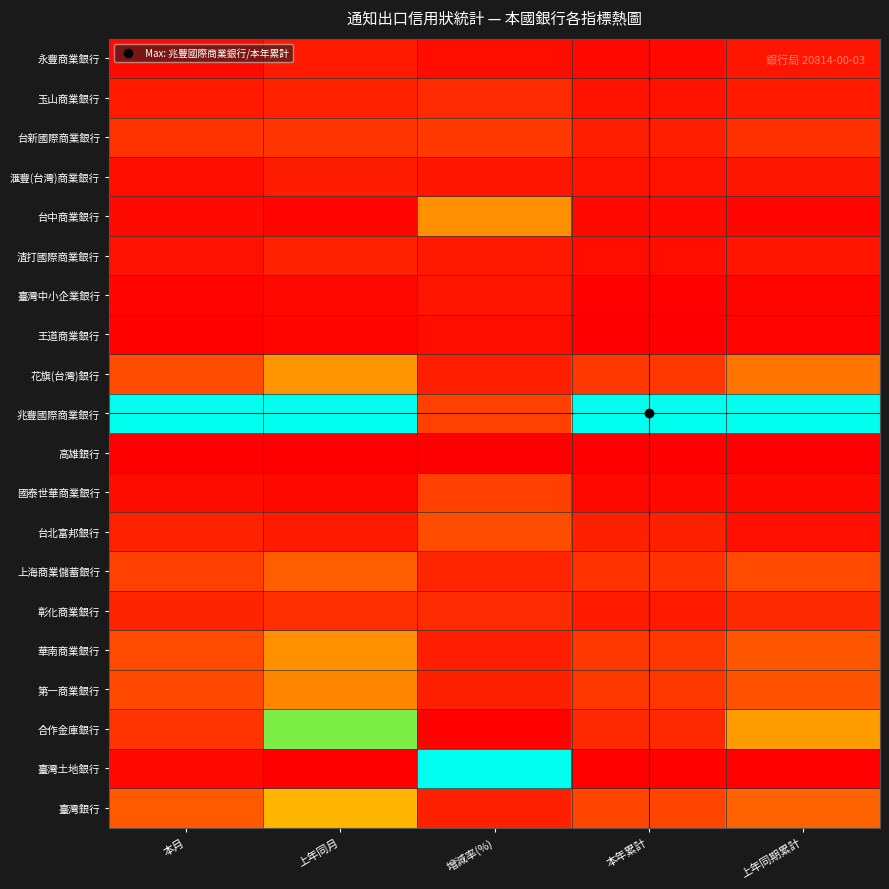

What is the total value across all series at 本月?

3.0